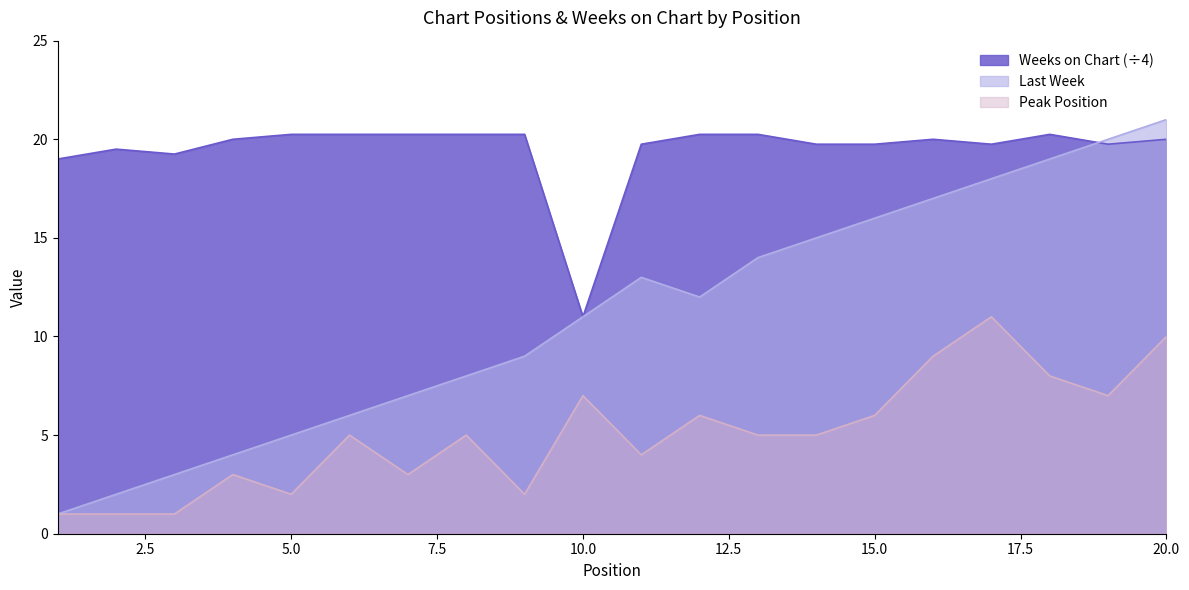

Which label corresponds to the largest value in the chart?

20.0